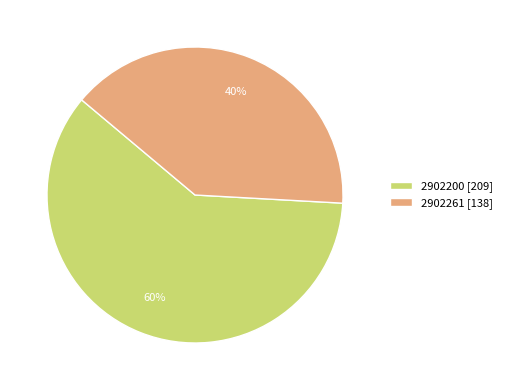

Which slice is the largest?

2902200